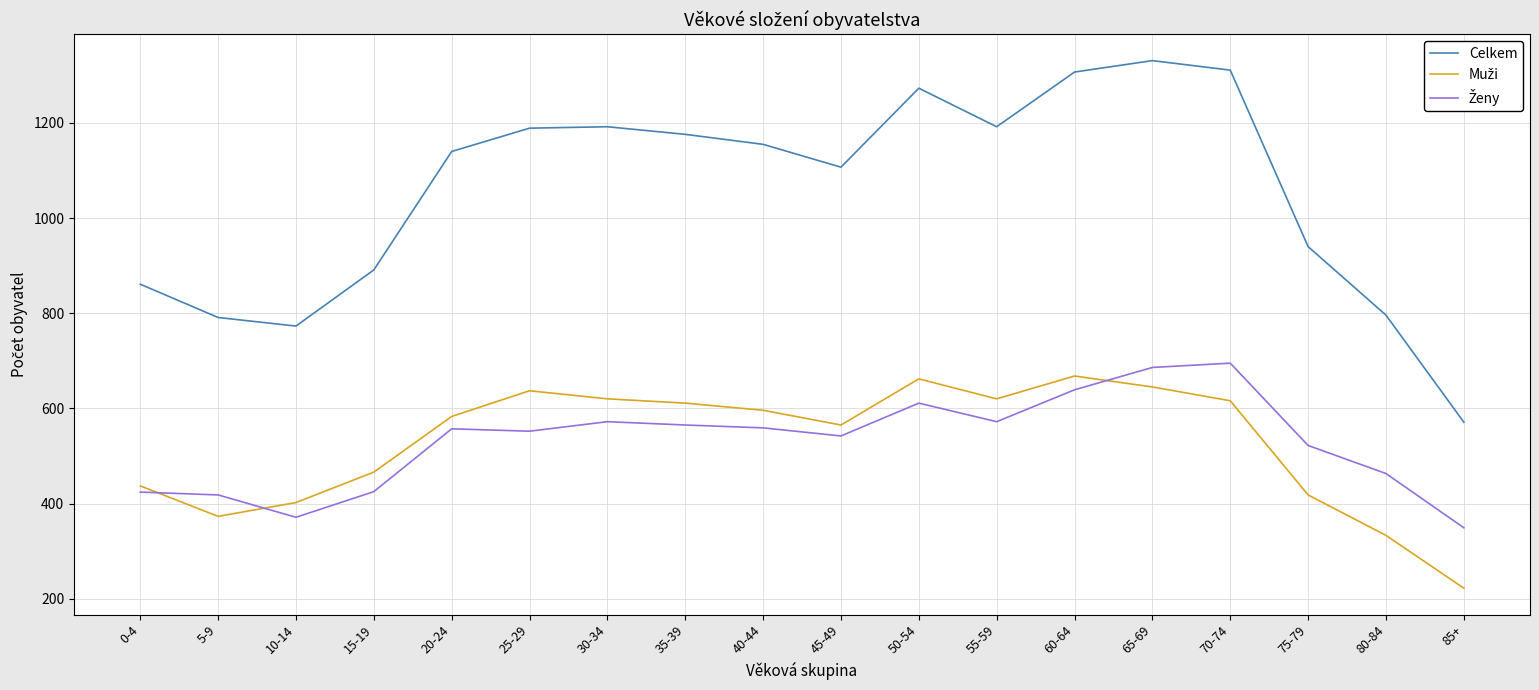

Is it true that Celkem equals 1656 at 35-39?

False